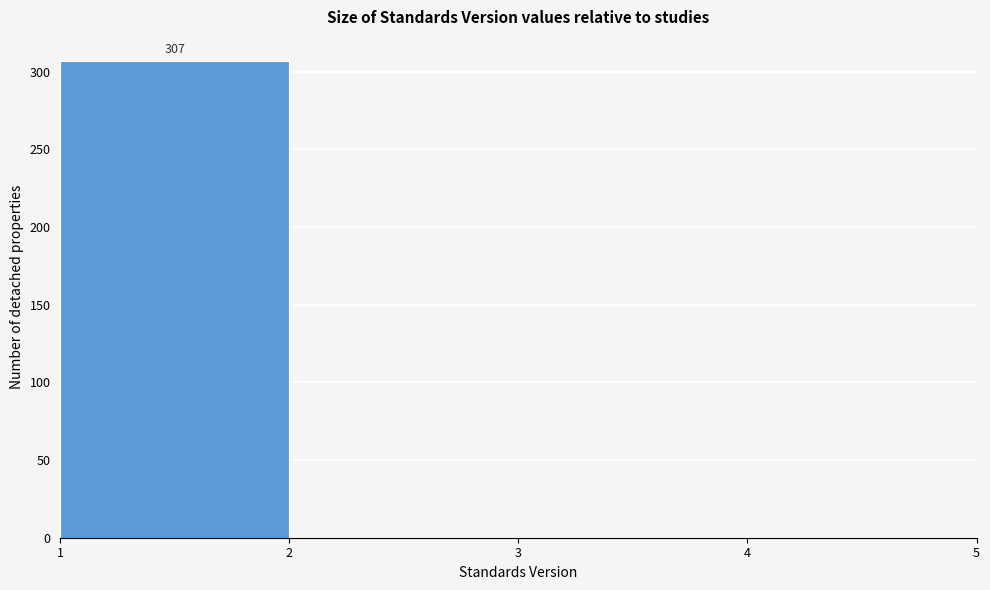

Over which range of the x-axis is the bar tallest?

1 to 2